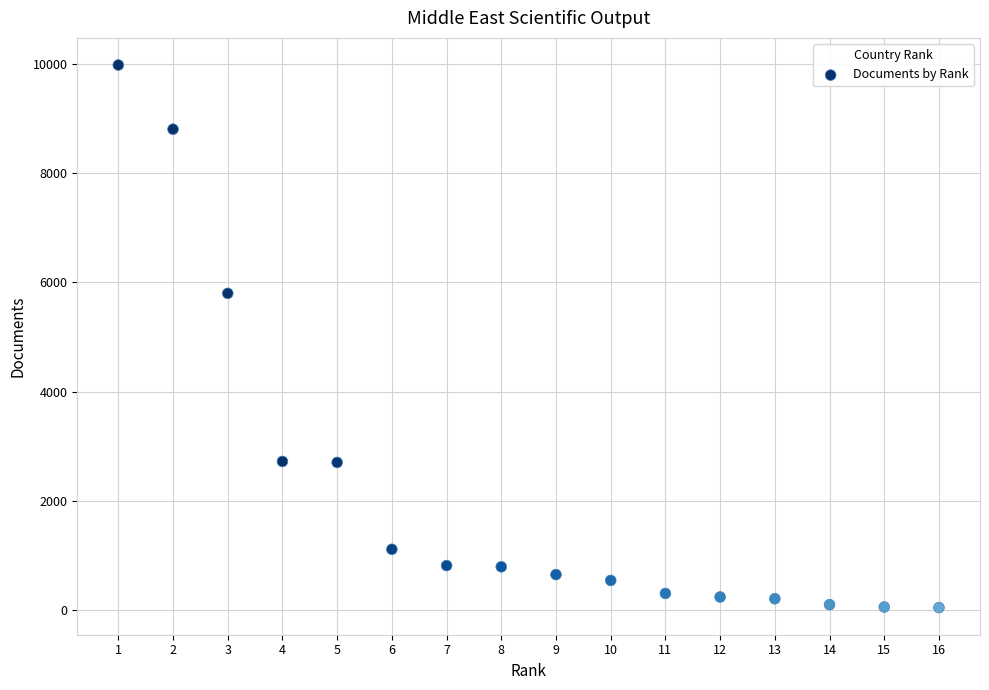

What is the range of X values (max minus min)?

15